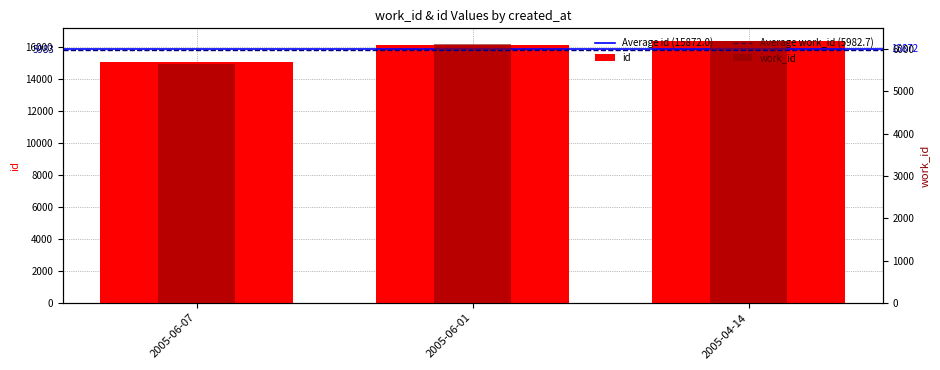

What is the maximum value for work_id?

6183